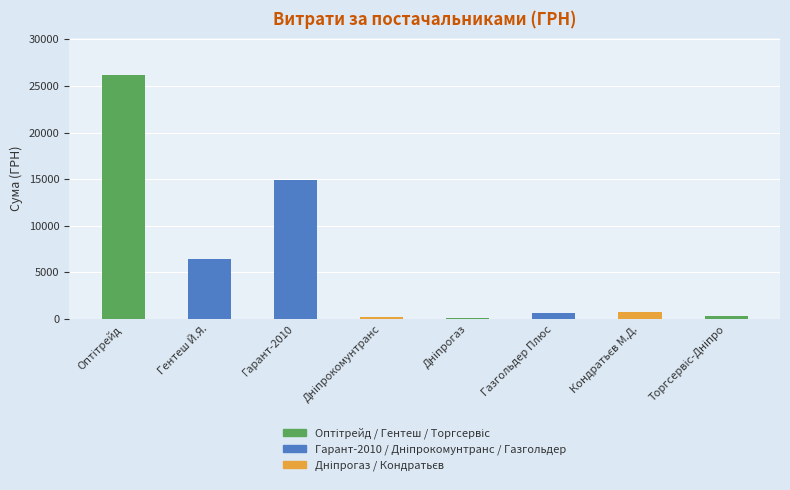

How many data points does each series have?

8